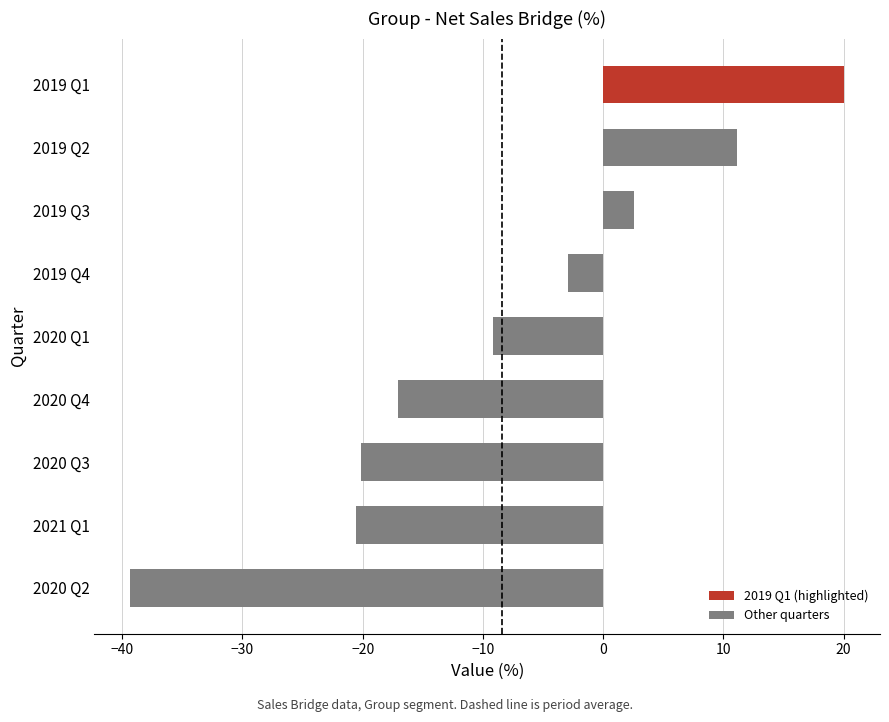

How many values are below -9?

5